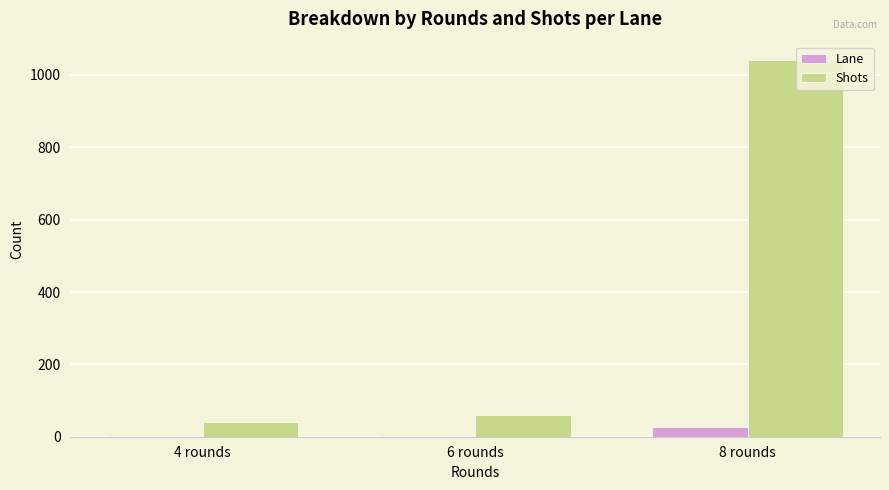

Count the number of categories in the chart.

3